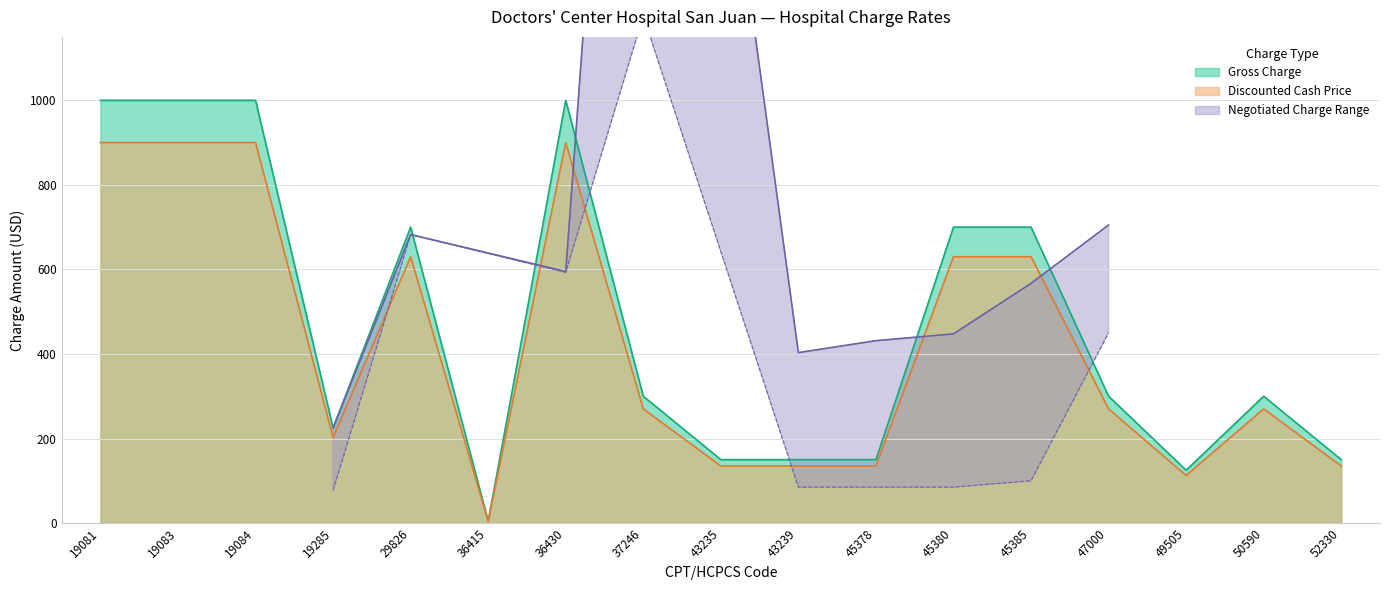

Reading left to right, extract all data points from this chart.

Gross Charge: 1000.0	1000.0	1000.0	225.0	700.0	4.5	1000.0	300.0	150.0	150.0	150.0	700.0	700.0	300.0	125.0	300.0	150.0
Discounted Cash Price: 900.0	900.0	900.0	202.5	630.0	4.0	900.0	270.0	135.0	135.0	135.0	630.0	630.0	270.0	112.5	270.0	135.0